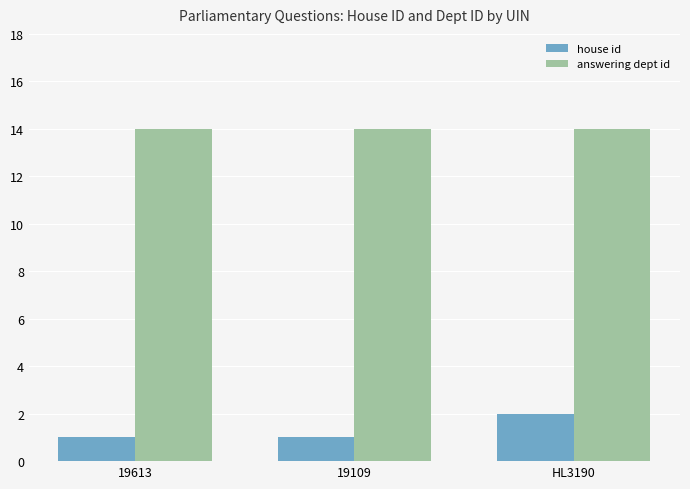

Which series has the largest total across all categories?

answering dept id